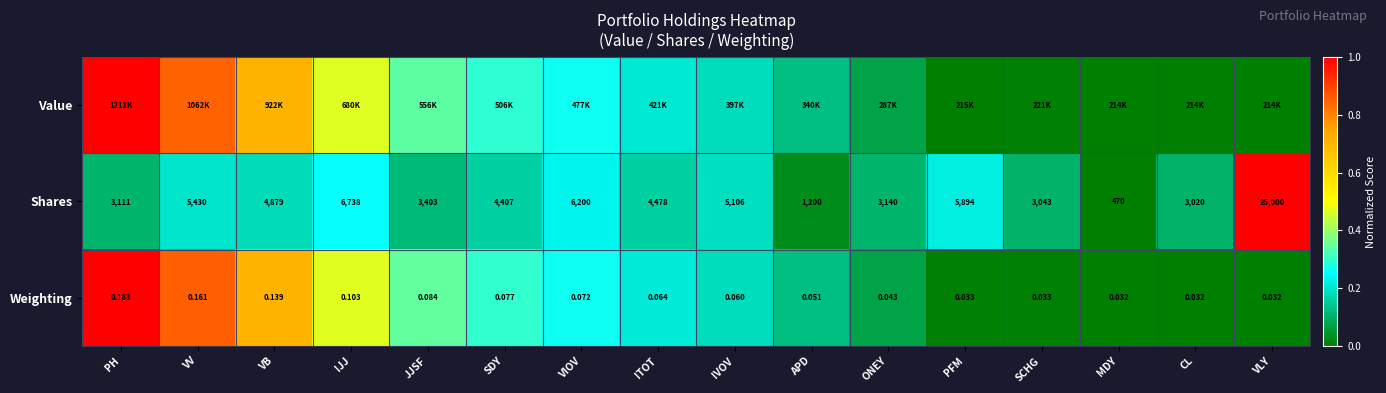

Which category has the lowest value in the Shares series?

MDY